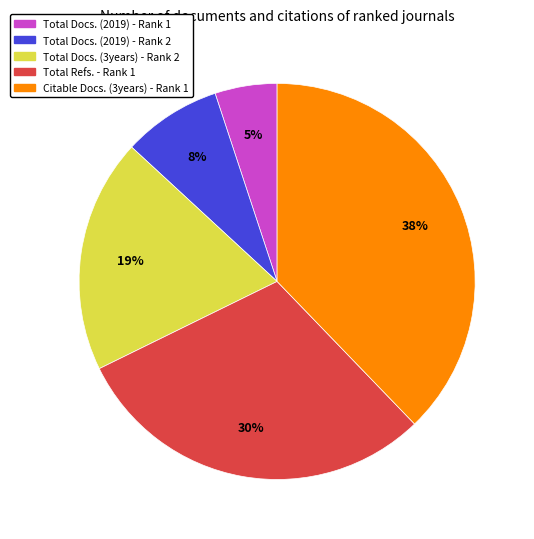

To the nearest percent, what percentage of the pie is Total Docs. (2019) - Rank 2?

8%